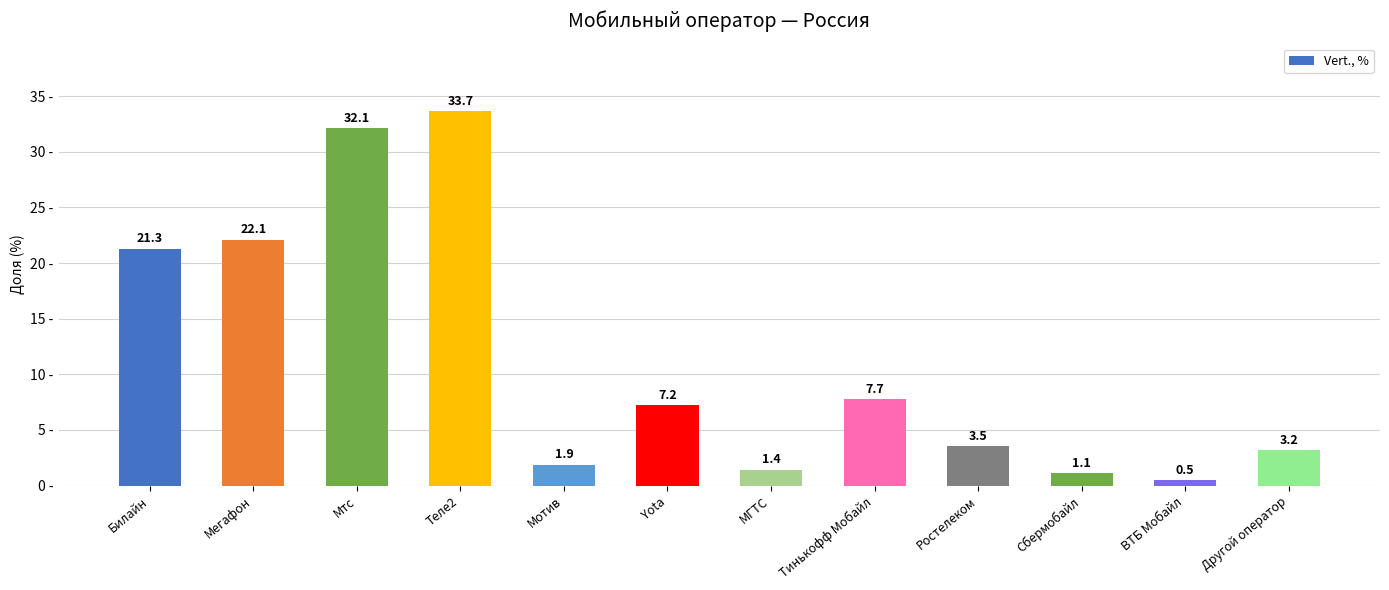

Between Yota and МГТС, which is larger?

Yota